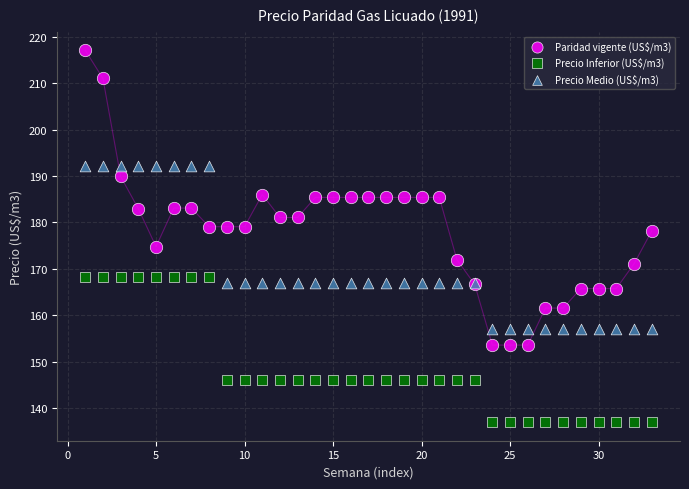

Across all series, what Y value is closest to 177?

178.1